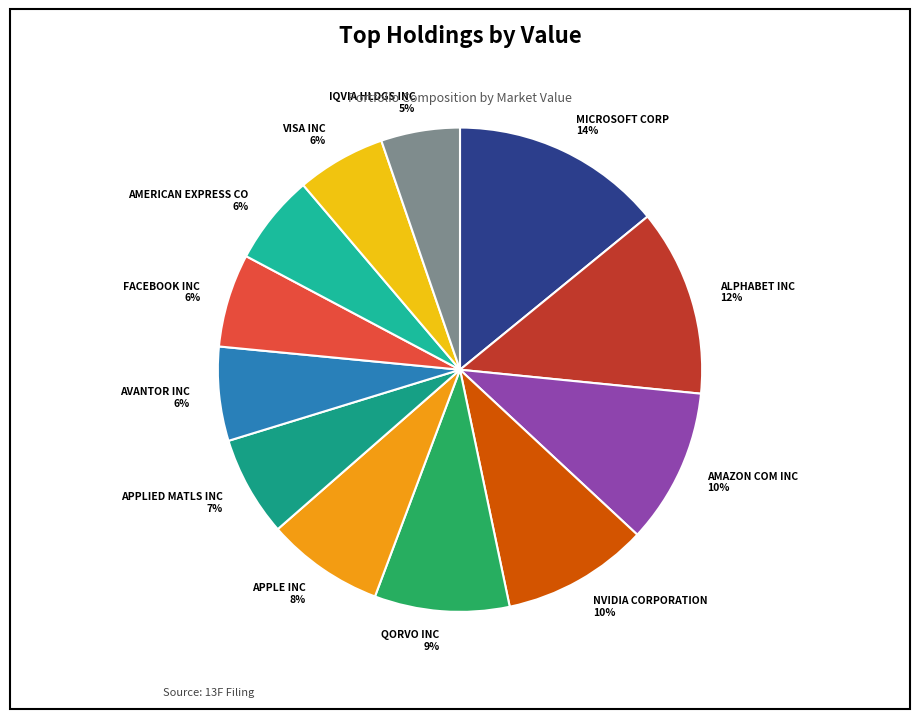

What is the ratio of the value at AMERICAN EXPRESS CO to the value at ALPHABET INC?

0.5